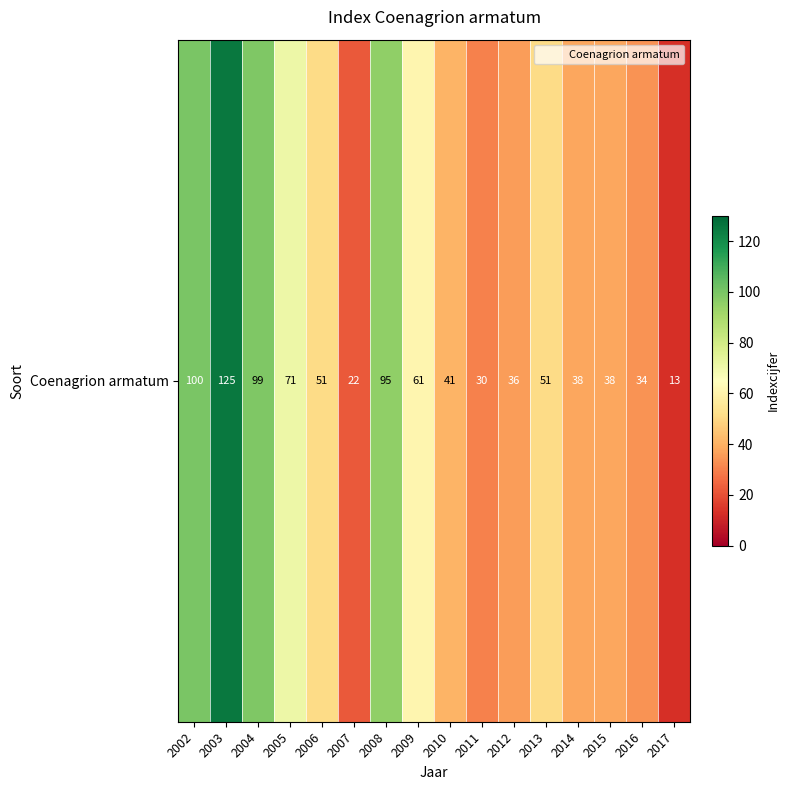

Where is the data nearest to the value 69?

2005